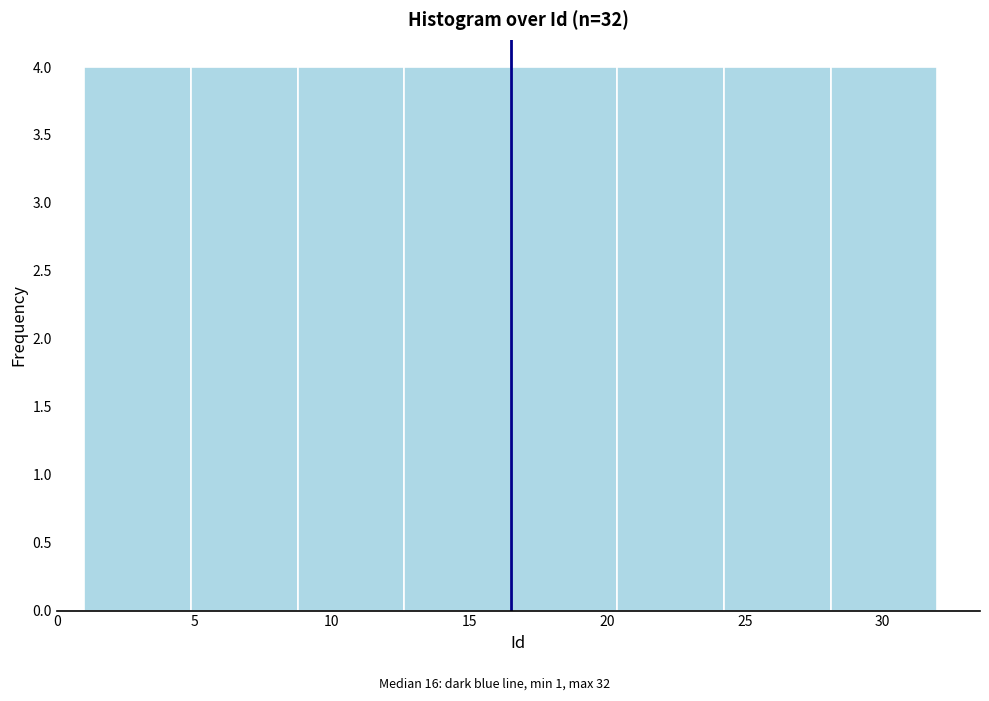

Reading left to right, list every bar in this chart as the range it spans on the x-axis followed by its height. Neither the bar edges nor the heights are printed on the chart, so give them approximately, as read against the axes.

1.0 to 5.0: 4
5.0 to 9.0: 4
9.0 to 12.5: 4
12.5 to 16.5: 4
16.5 to 20.5: 4
20.5 to 24.5: 4
24.5 to 28.0: 4
28.0 to 32.0: 4